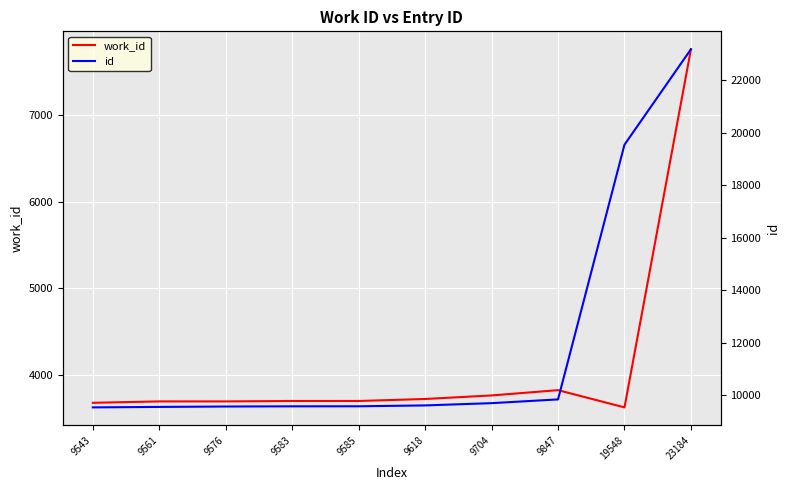

The value of id at 23184 is 23184. True or false?

True